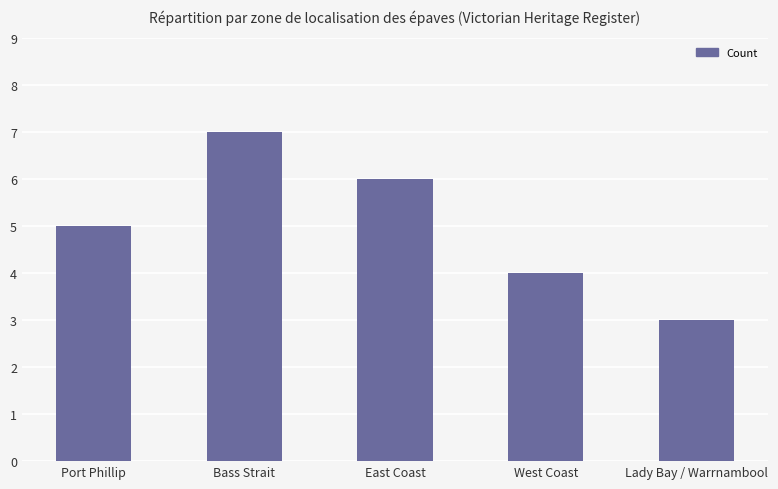

What is the difference between the maximum and minimum values?

4